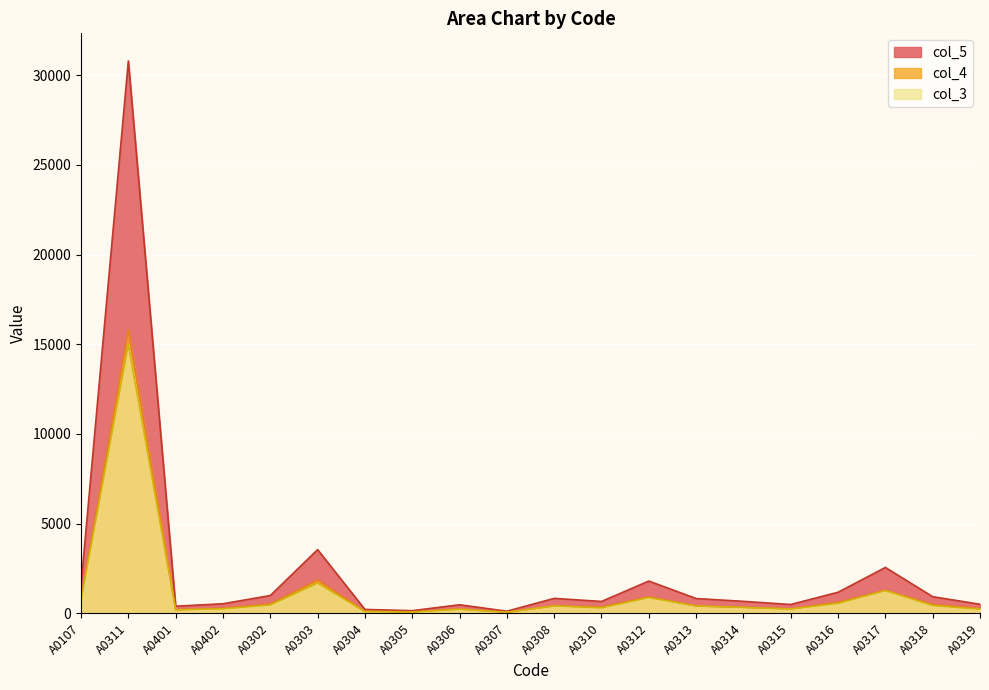

Does the chart display data point markers on the line(s)?

No